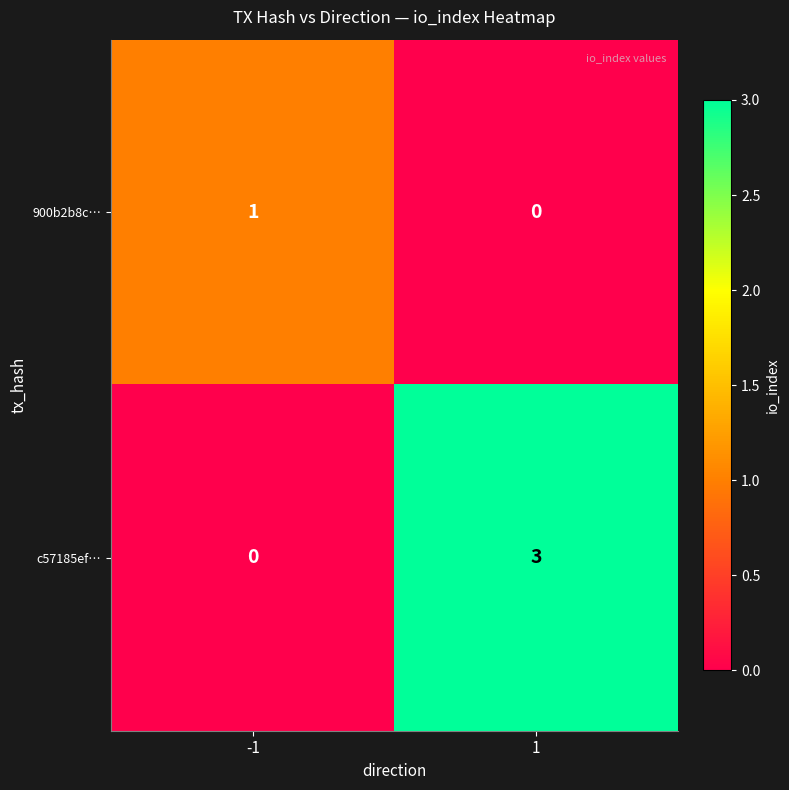

Which series has the largest total across all categories?

c57185ef…